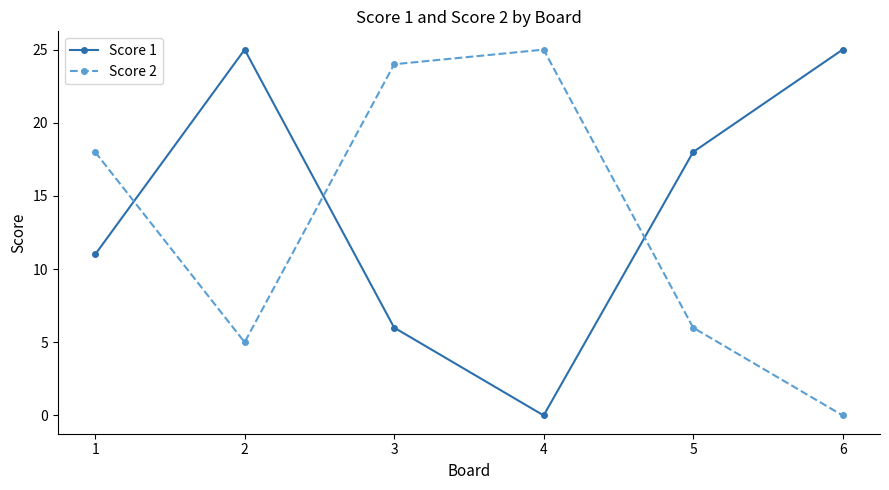

How many interior local peaks does the Score 2 series have?

1